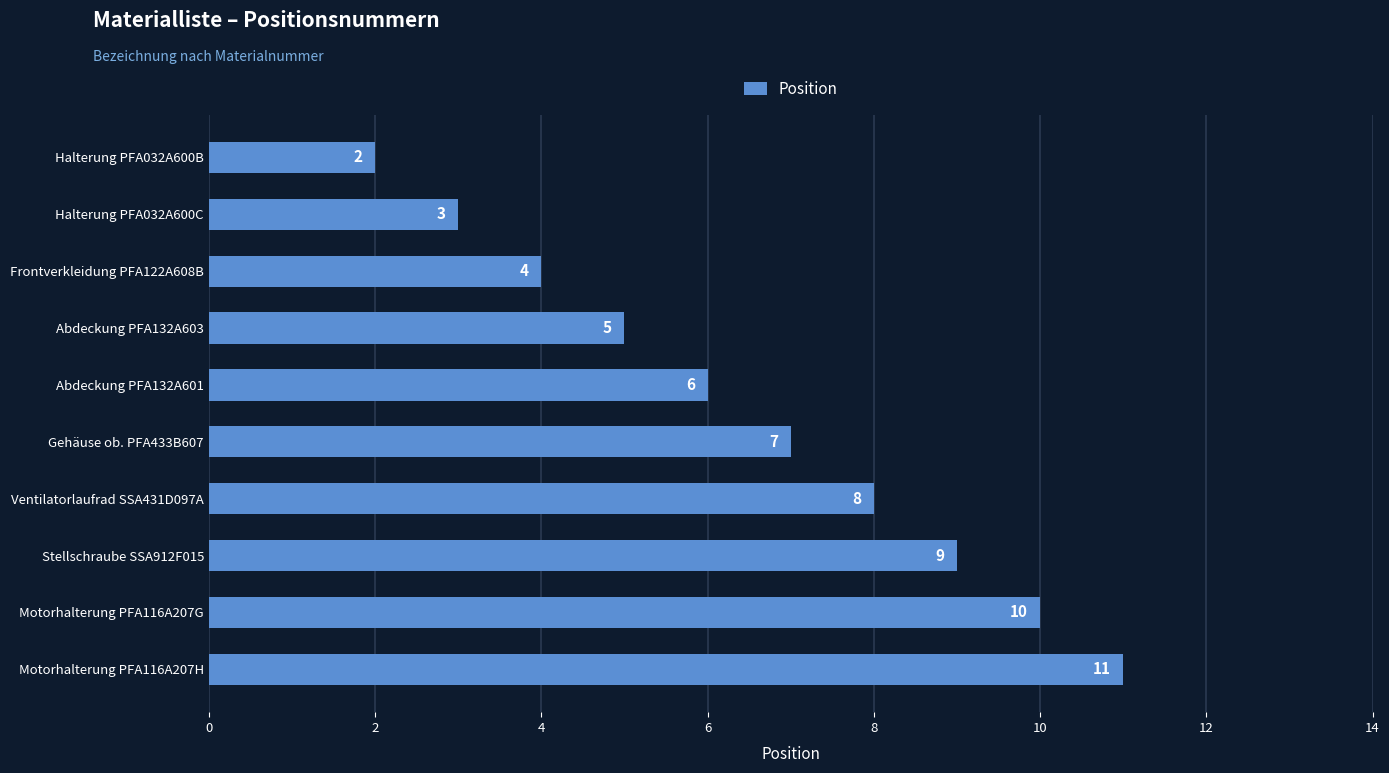

What is the smallest value displayed?

2